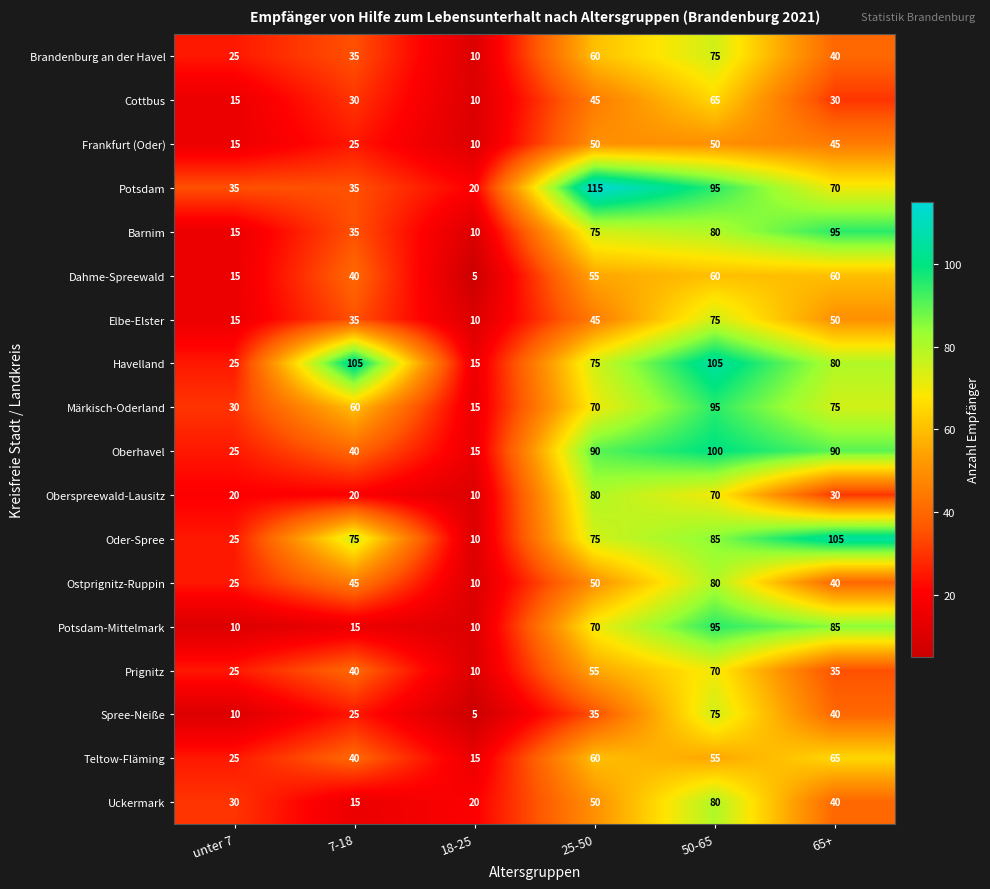

What value does the Teltow-Fläming series have at 18-25?

15